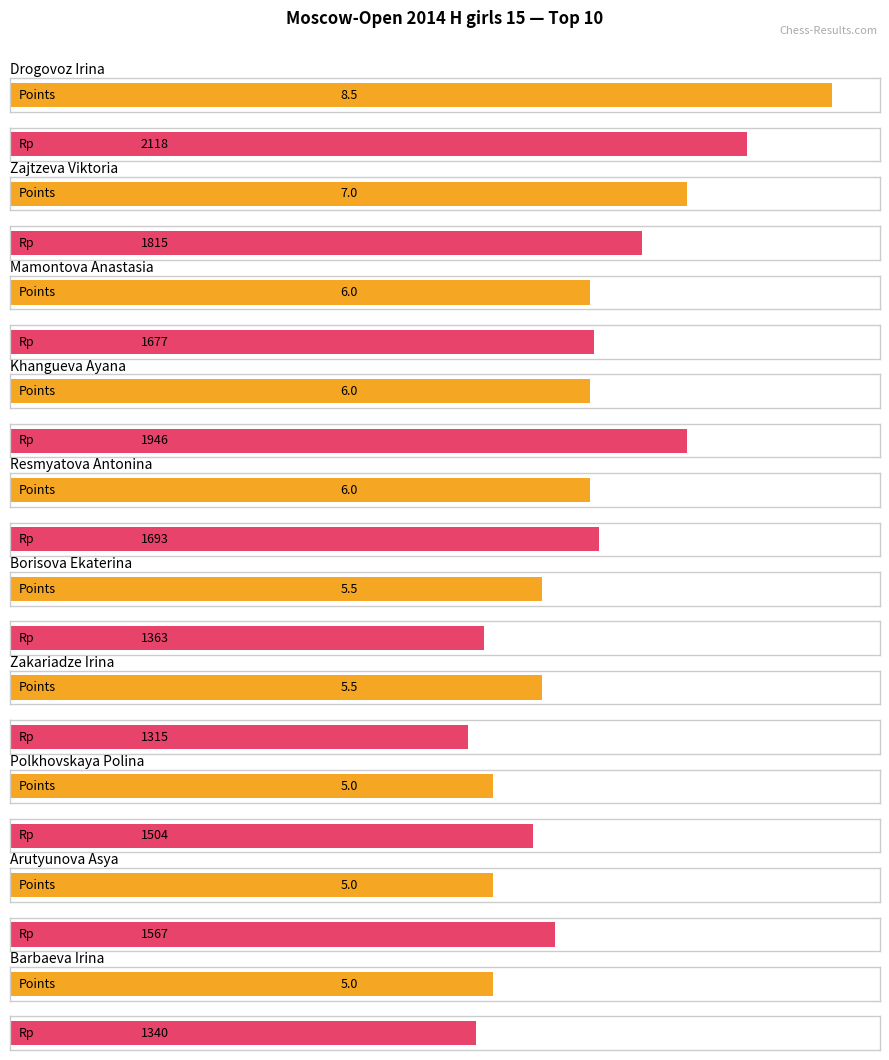

How many bars are there in total?

20